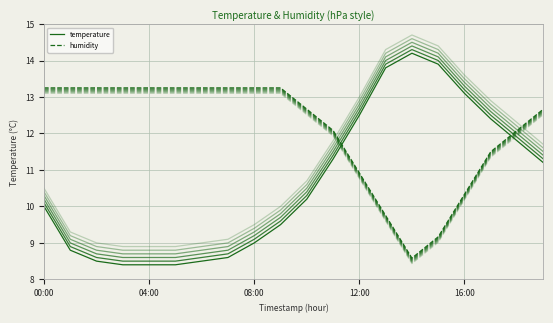

At how many categories does at least one series exceed 10?

20